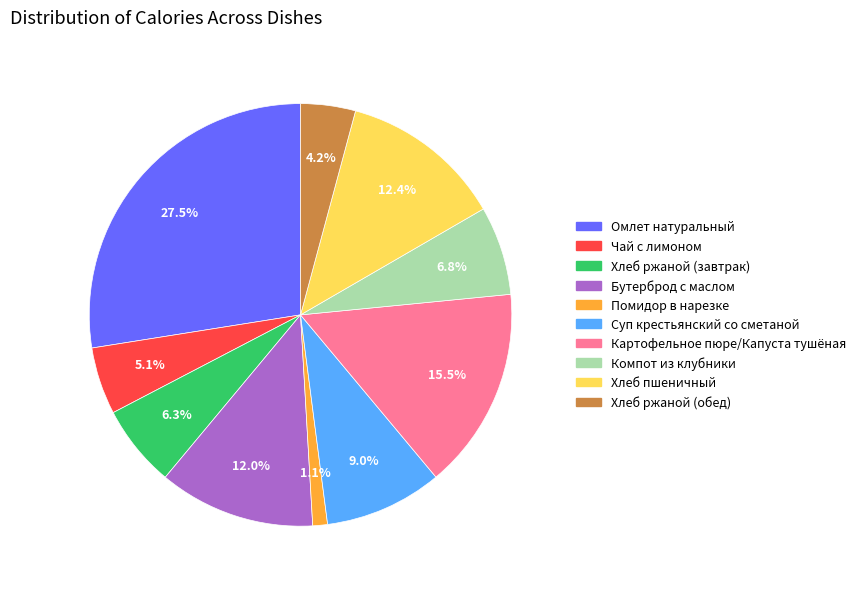

How many segments does this pie chart have?

10